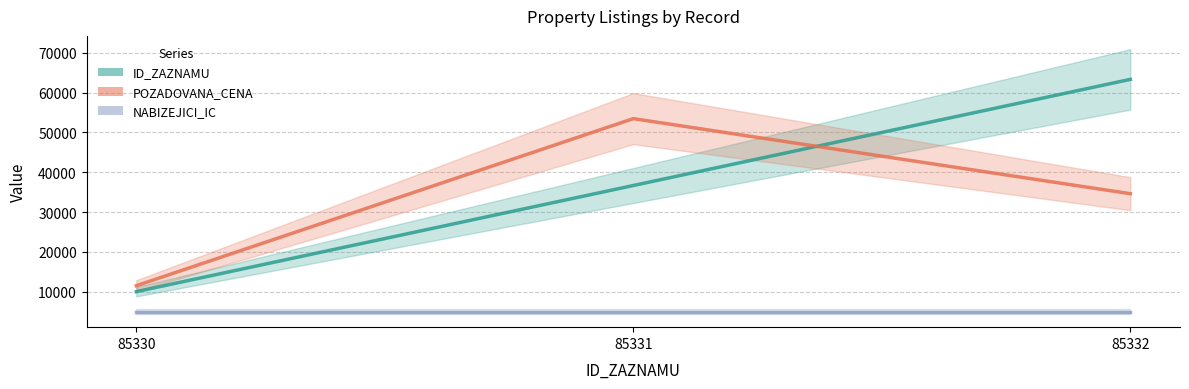

At which label does NABIZEJICI_IC reach its peak?

85330